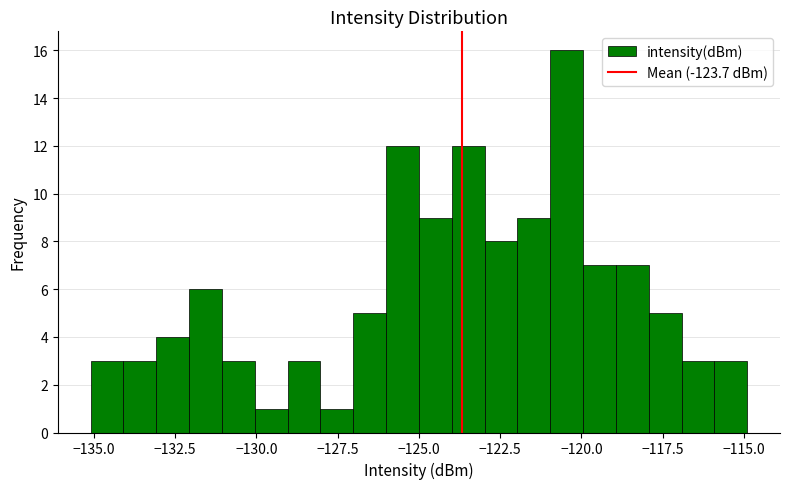

Read against the x-axis, roughly where is the centre of the tallest bar?

-120.5